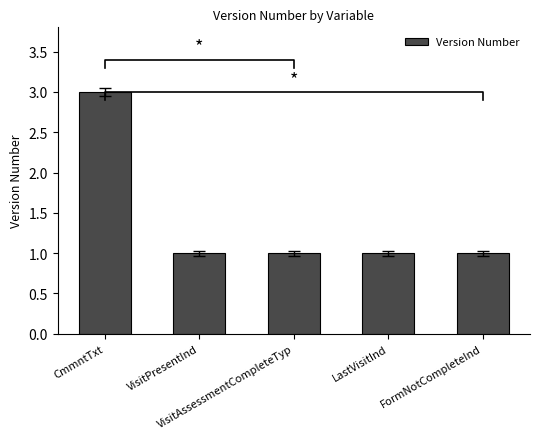

List the labels in order of value, smallest first.

VisitPresentInd, VisitAssessmentCompleteTyp, LastVisitInd, FormNotCompleteInd, CmmntTxt